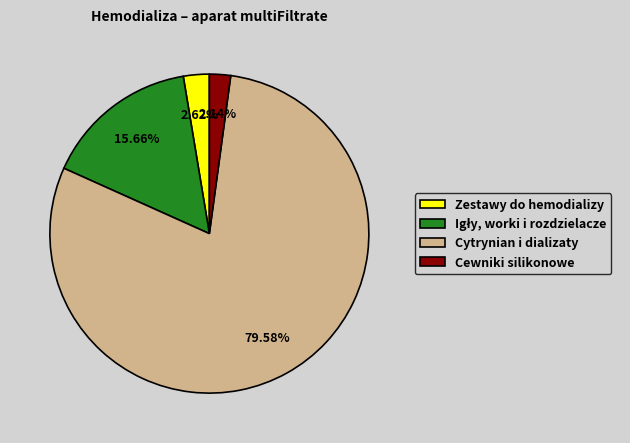

Do Zestawy do hemodializy and Cytrynian i dializaty together represent more than half of the pie?

Yes